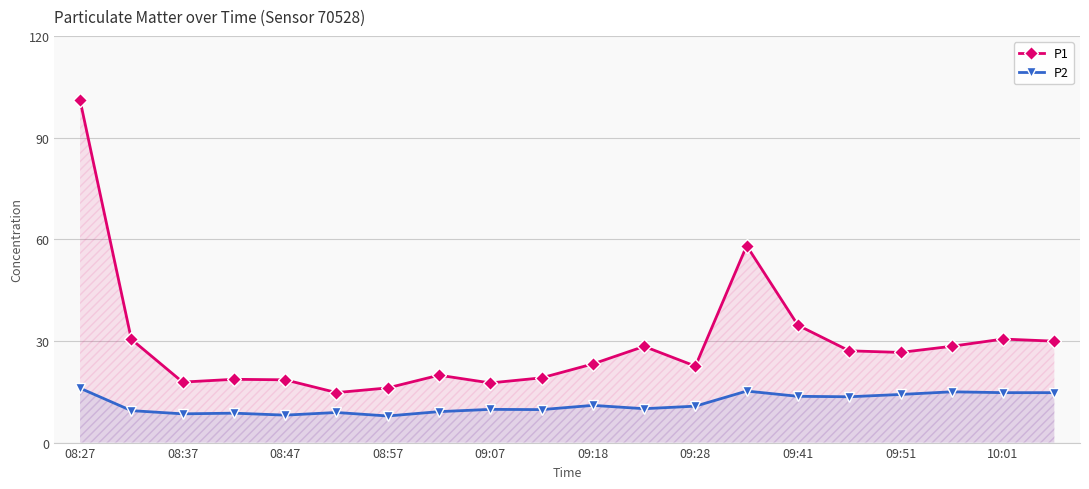

True or false: P1 has more than 0 interior local peaks.

True